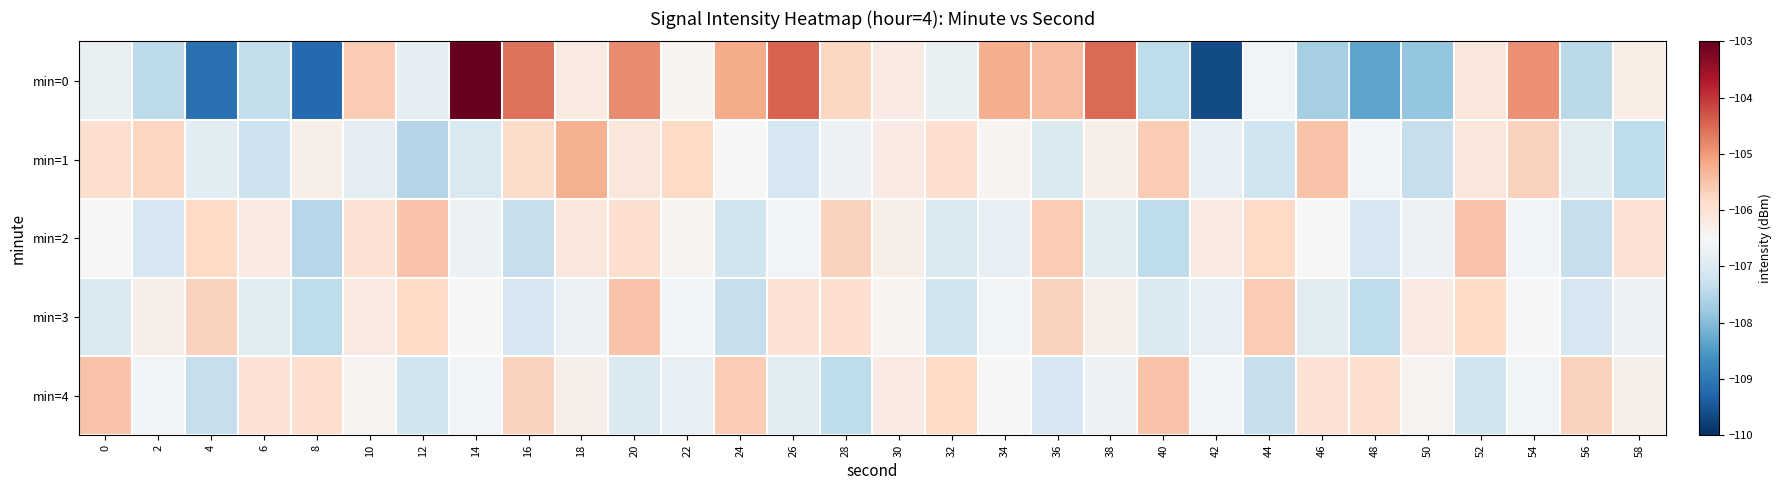

What is the difference between the highest and lowest values at 8?

3.3